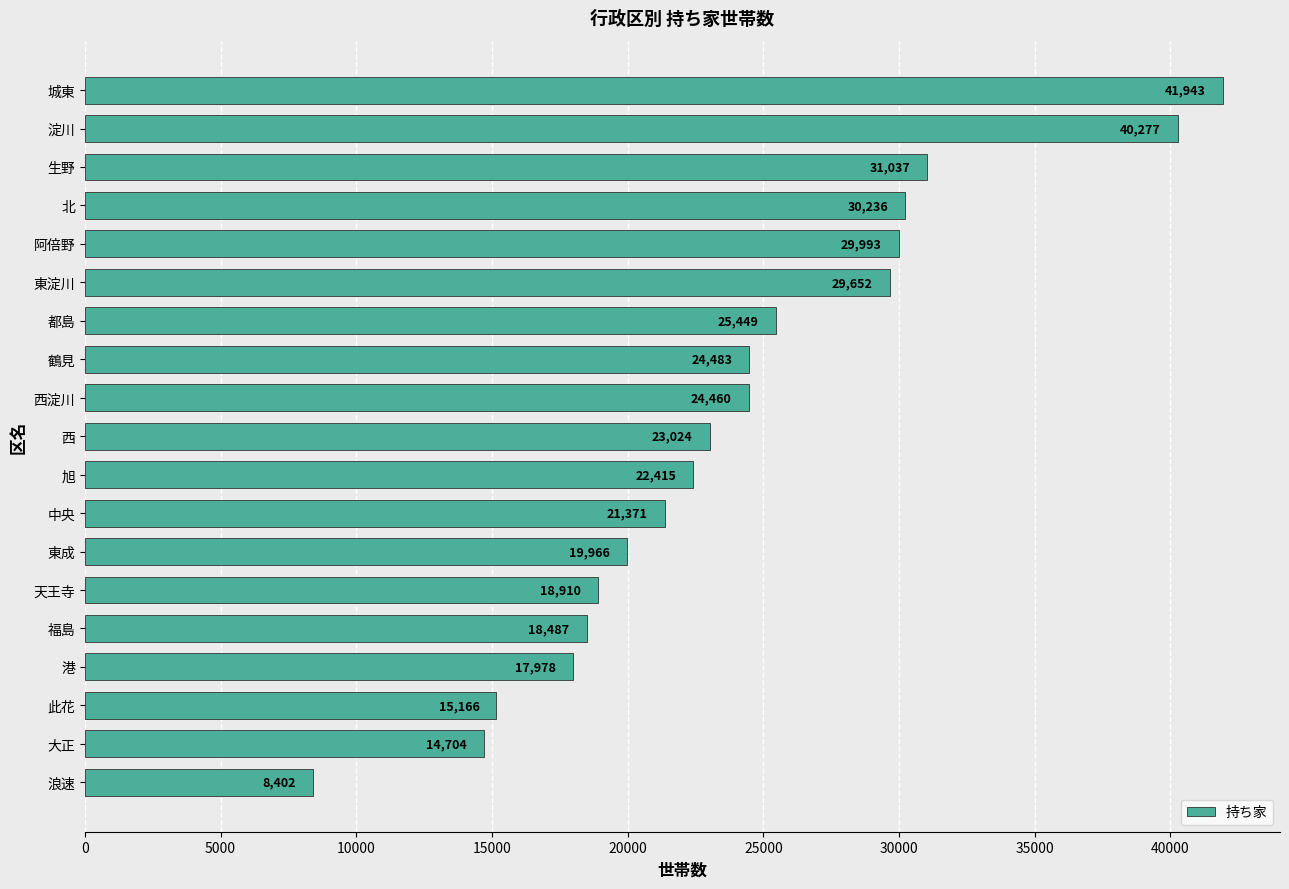

True or false: the data shows 9807 at 鶴見.

False